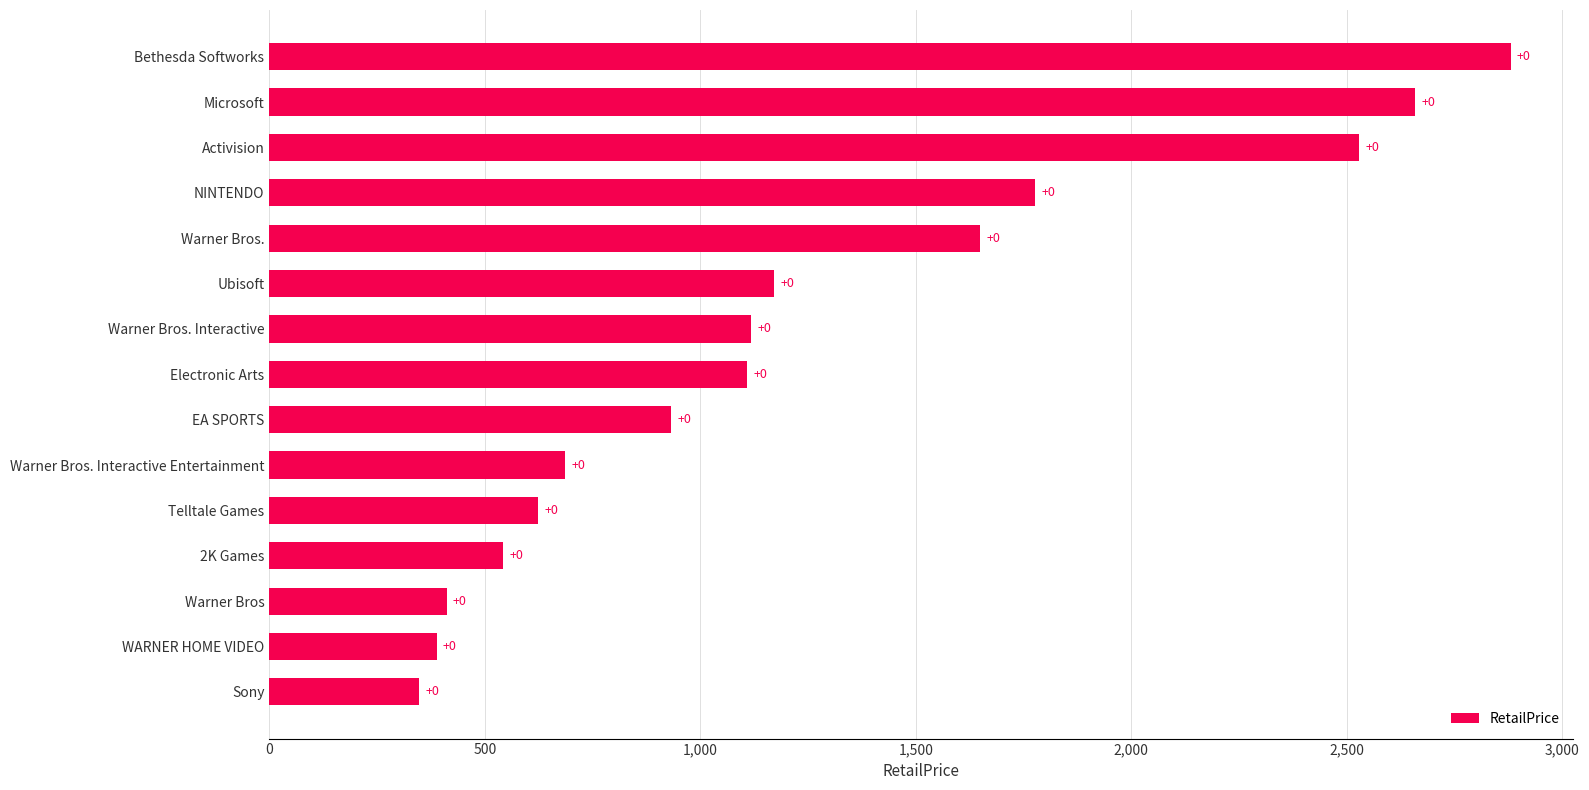

How many bars are there in total?

15